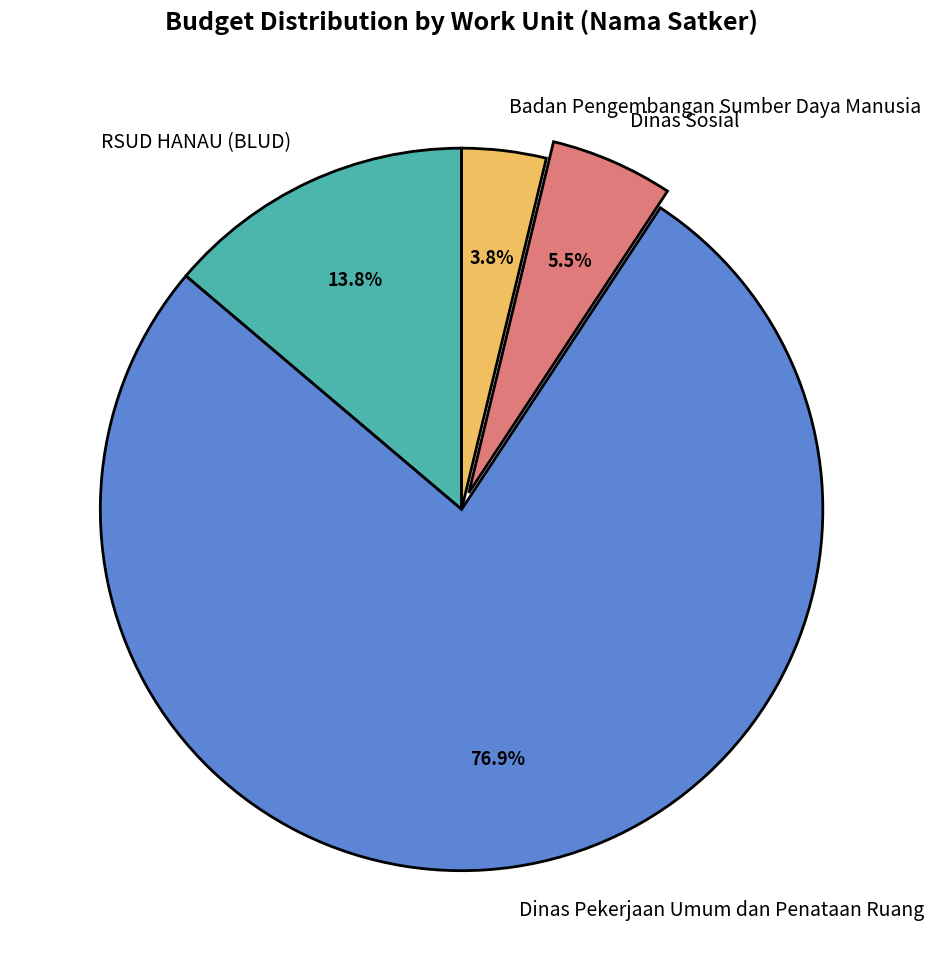

To the nearest percent, what percentage of the pie is Badan Pengembangan Sumber Daya Manusia?

4%